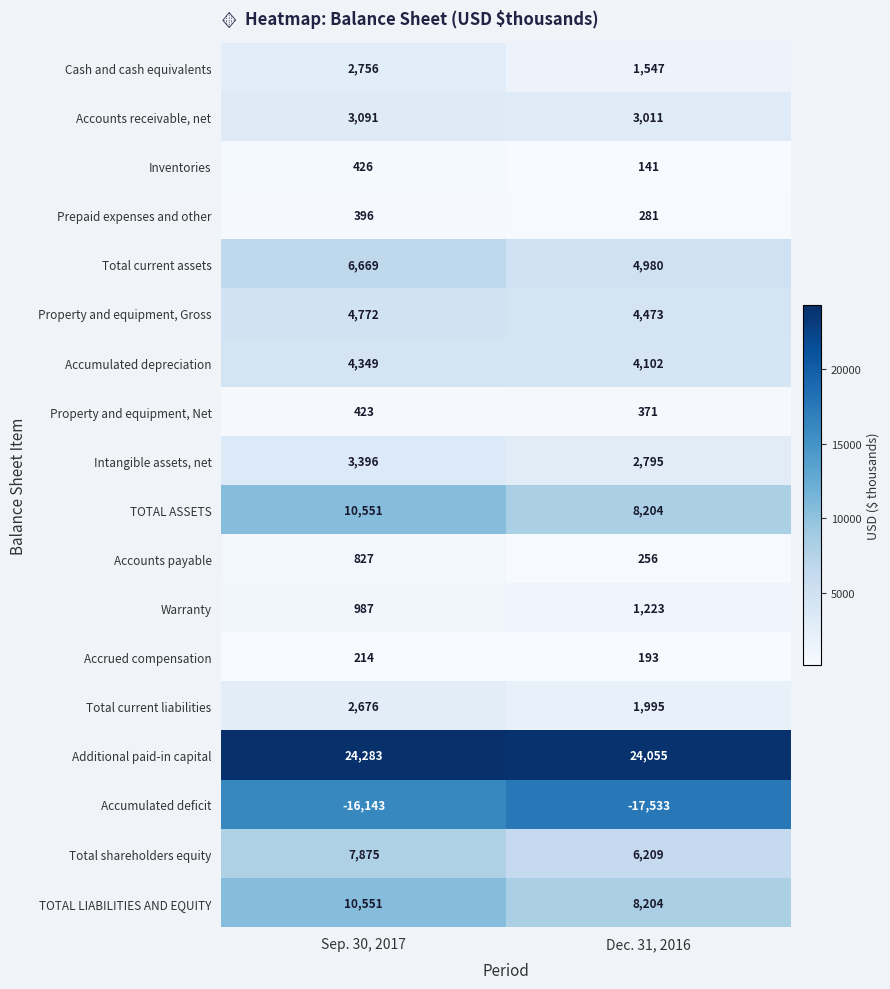

What is the difference between the TOTAL LIABILITIES AND EQUITY values at Dec. 31, 2016 and Sep. 30, 2017?

2347